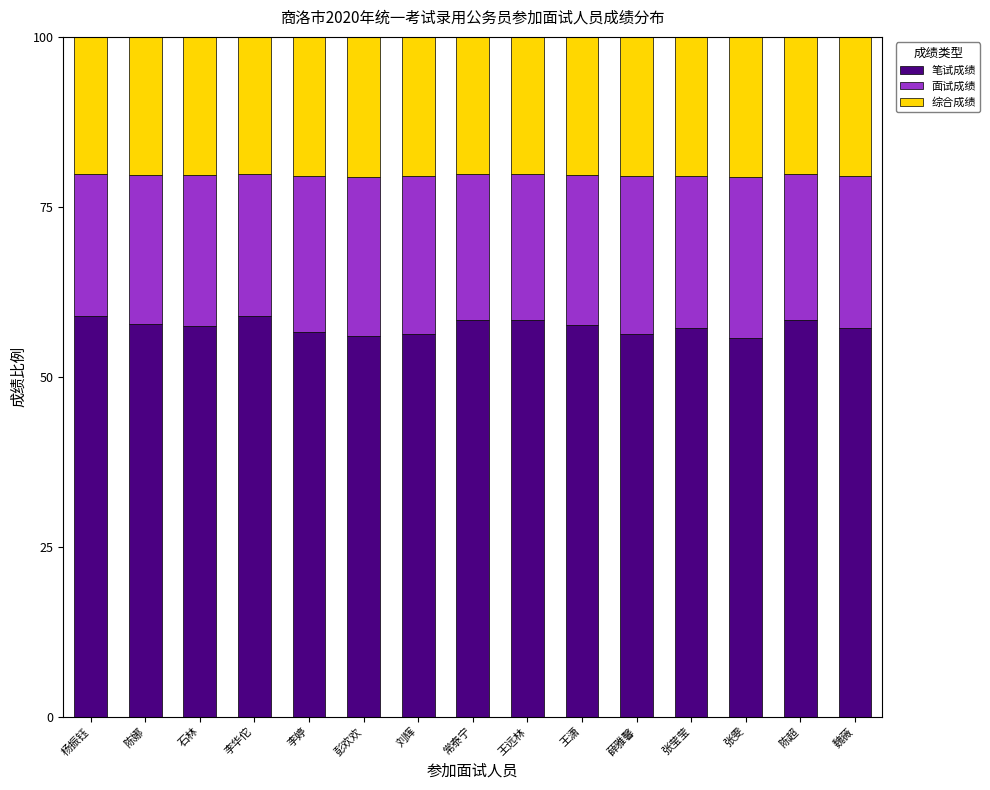

What is the minimum value for 笔试成绩?

55.6